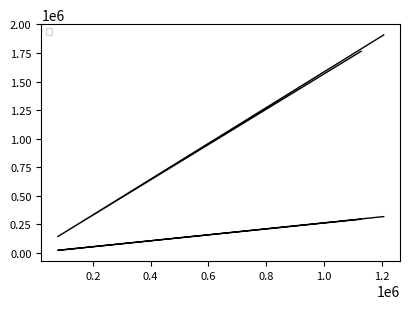

What is the minimum value shown in the chart?

23066